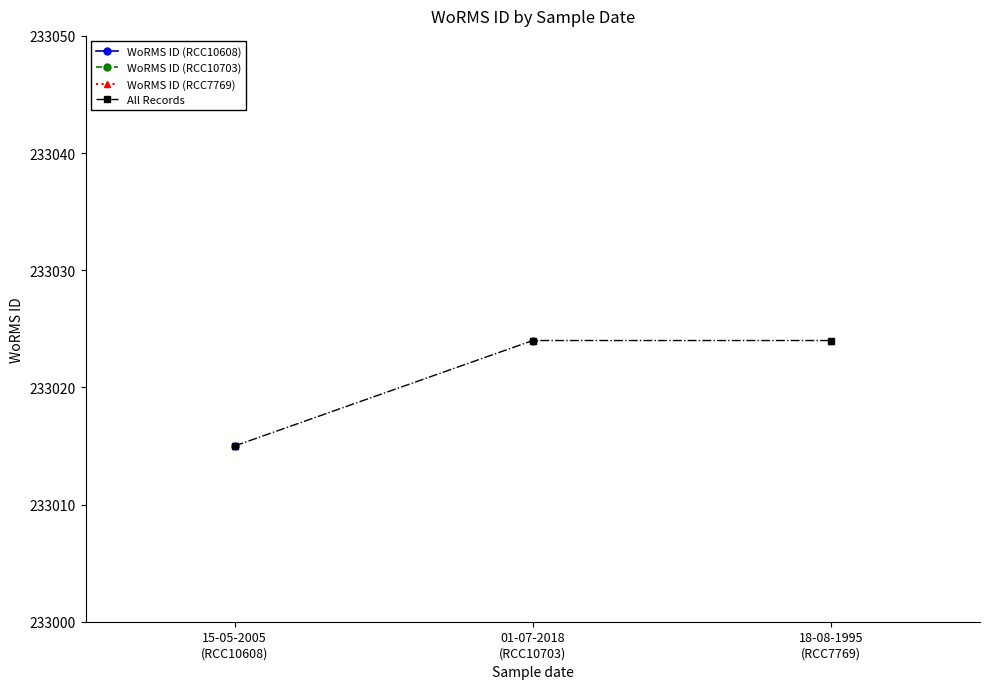

What is the difference between the values at 15-05-2005
(RCC10608) and 01-07-2018
(RCC10703)?

9